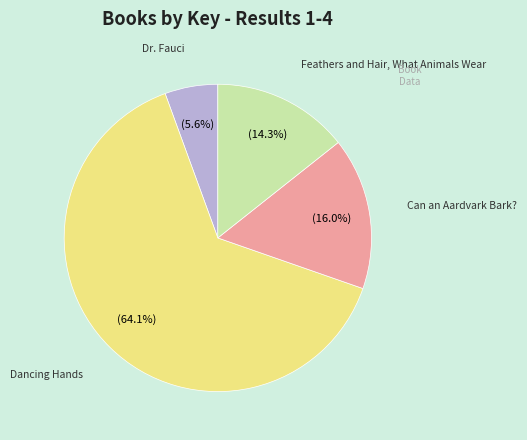

Is there a majority slice in this chart?

Yes